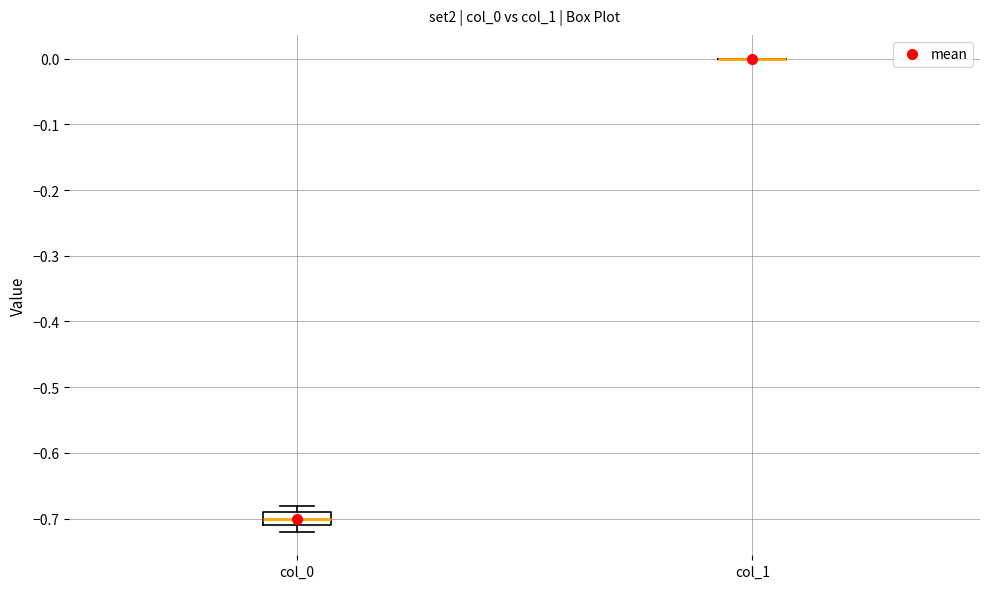

Comparing the boxes themselves (not the whiskers), which one is the tallest?

col_0